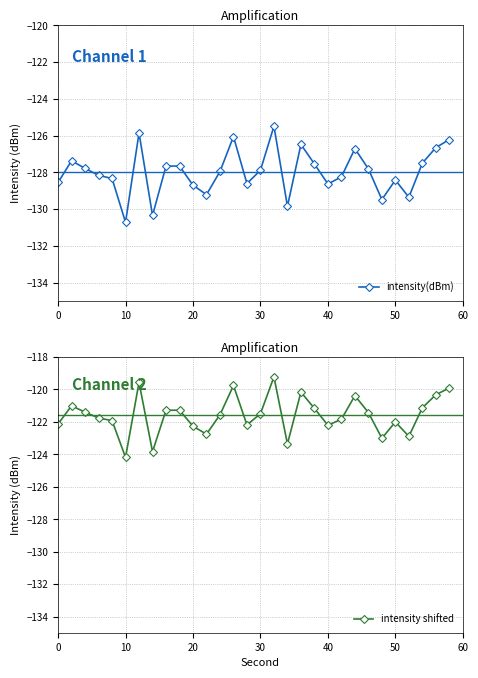

True or false: intensity(dBm) has a value of -127.9 at 30.

True